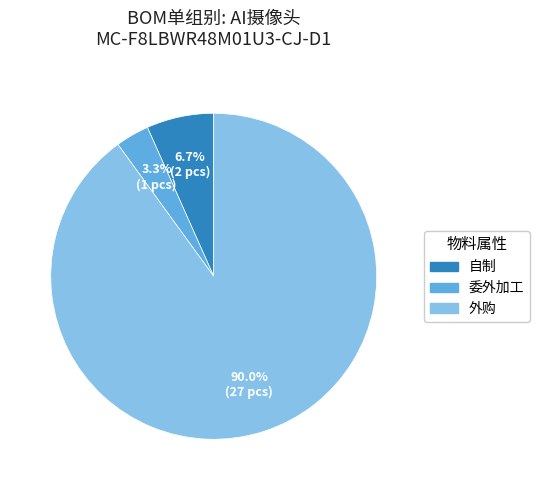

Is there any slice that represents more than half of the pie?

Yes